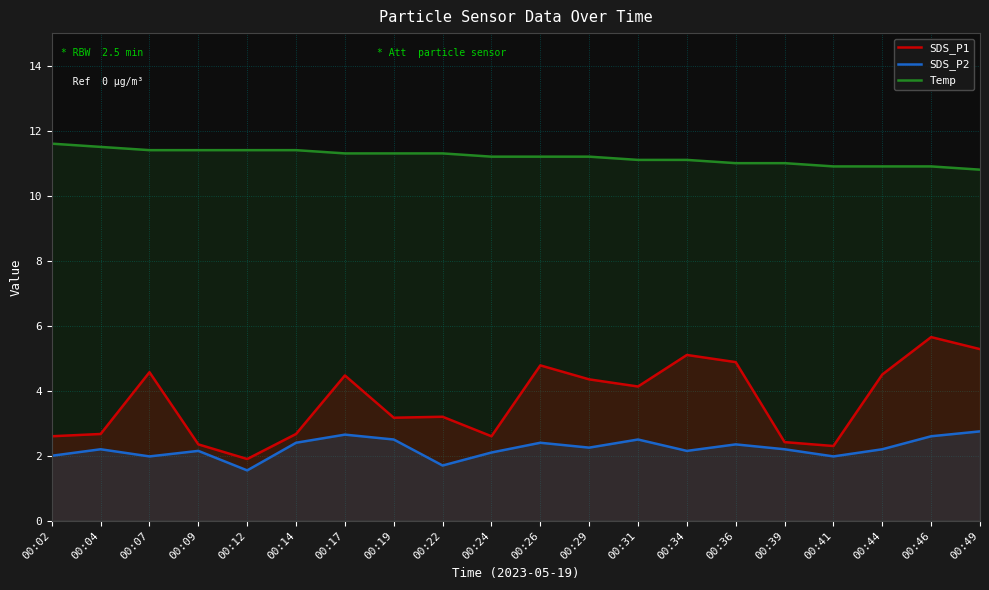

Rank the series by their maximum value, from highest to lowest.

Temp, SDS_P1, SDS_P2